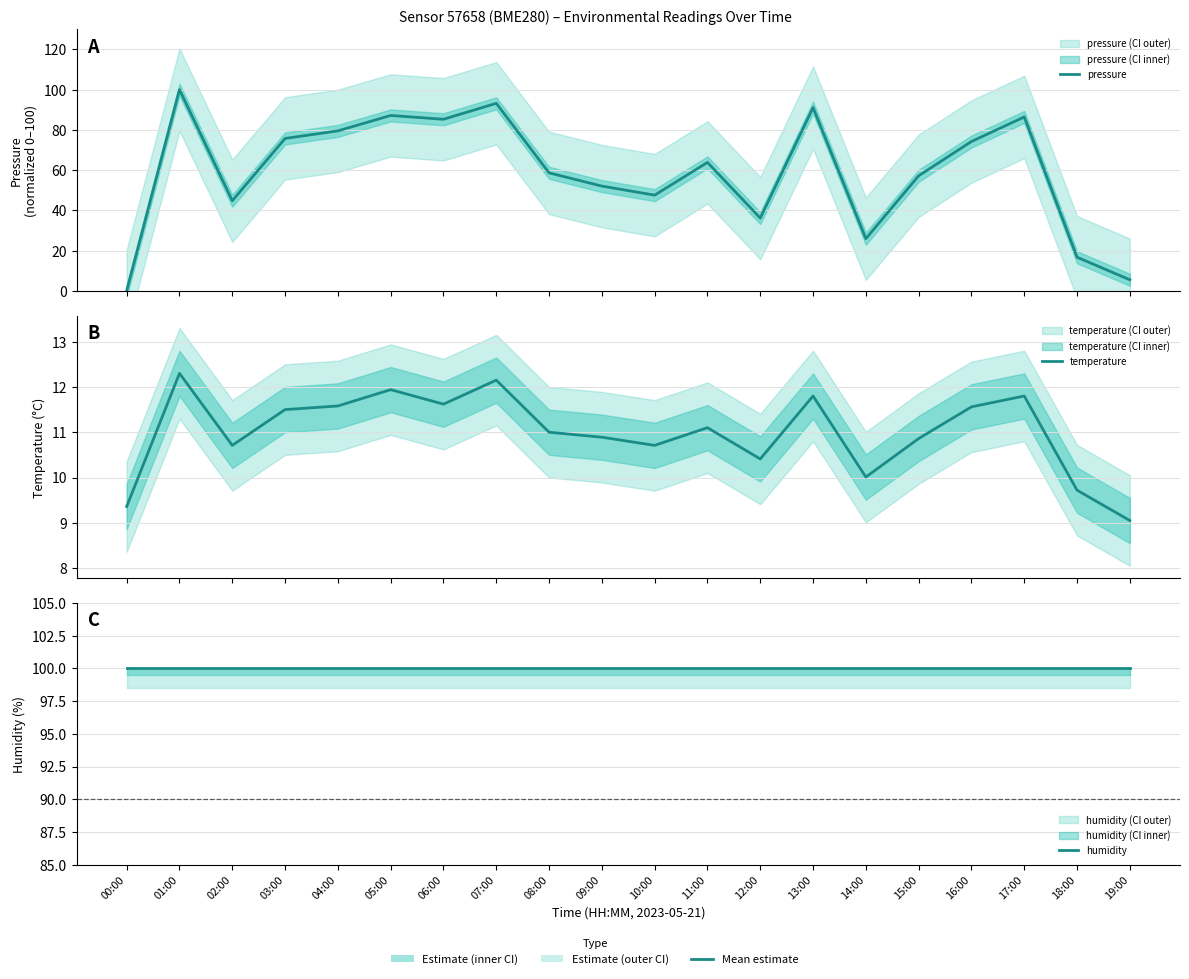

At which label does temperature first exceed 11?

01:00